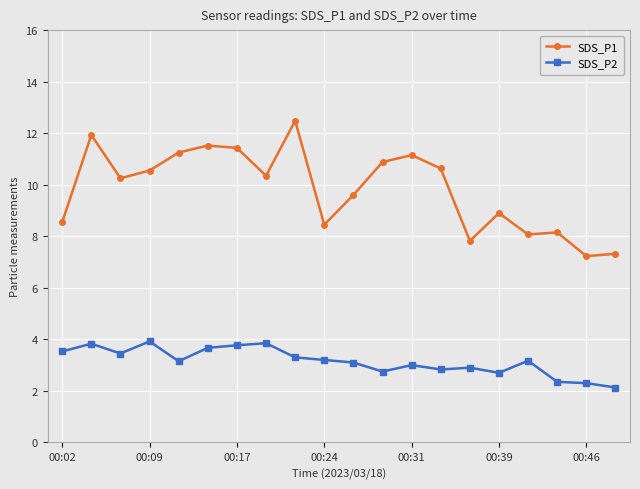

What is the highest value of the SDS_P2 series?

3.9